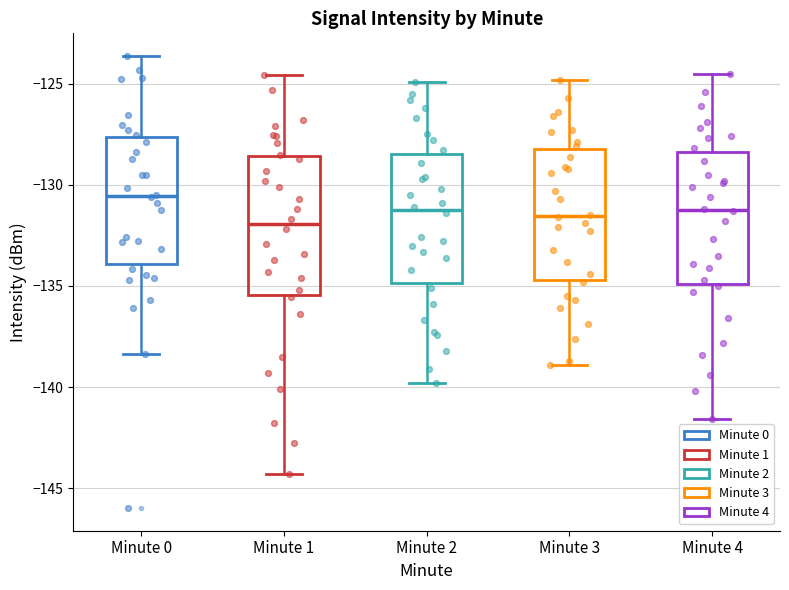

Reading left to right, read every box against the y-axis: the position of its median line, the range the box covers, and the ends of its whiskers. The values are not printed on the chart, so give them approximately, as read against the axis.

Minute 0: median -130.5, box -134.0 to -127.5, whiskers -138.5 to -123.5
Minute 1: median -132.0, box -135.5 to -128.5, whiskers -144.5 to -124.5
Minute 2: median -131.0, box -135.0 to -128.5, whiskers -140.0 to -125.0
Minute 3: median -131.5, box -134.5 to -128.0, whiskers -139.0 to -125.0
Minute 4: median -131.0, box -135.0 to -128.5, whiskers -141.5 to -124.5